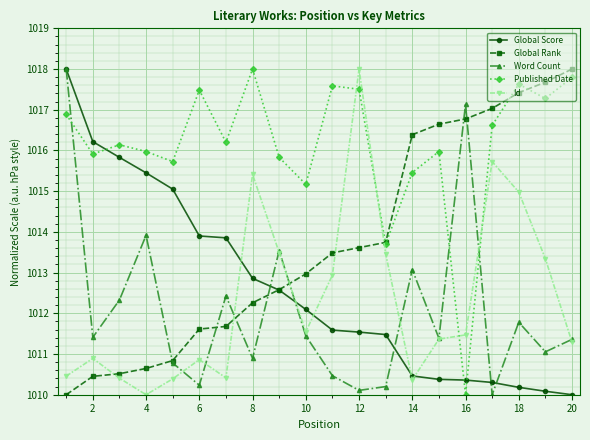

Does the chart have visible grid lines?

Yes